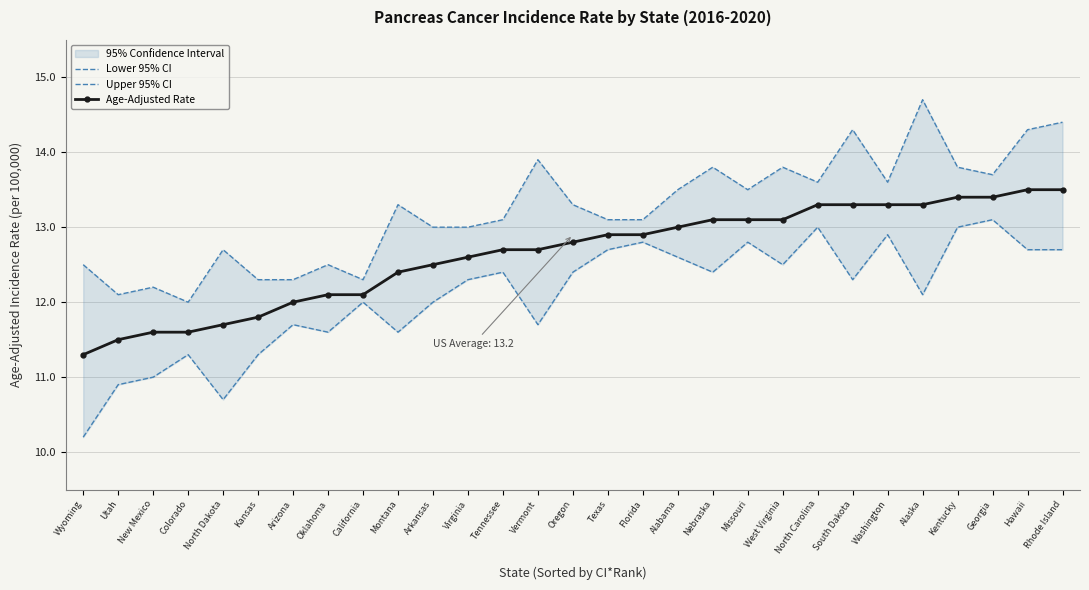

How many lines are shown in the chart?

3